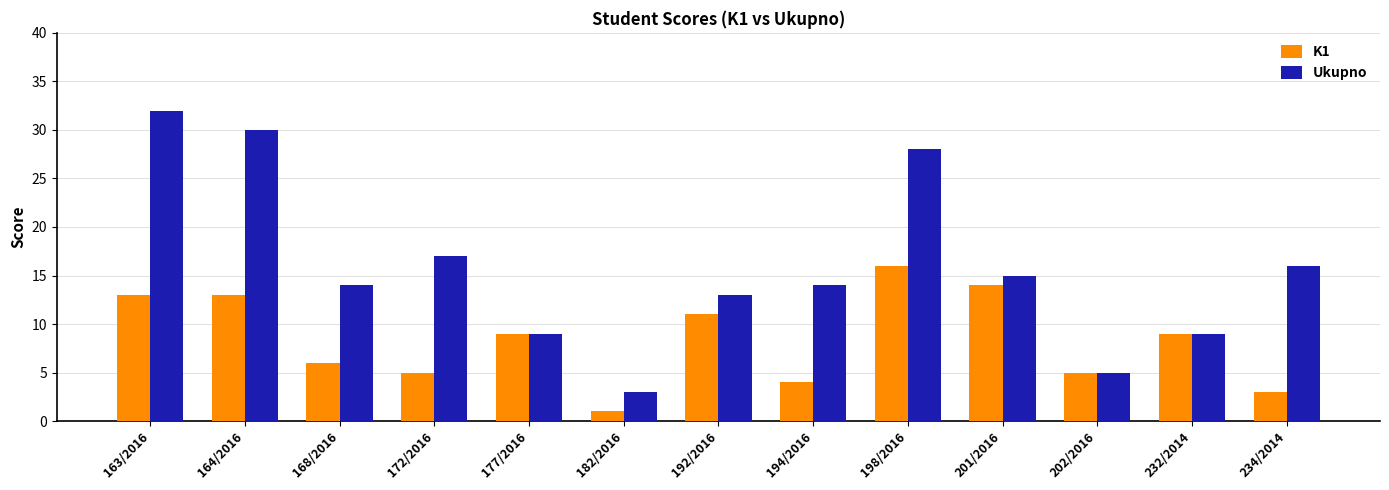

What is the approximate value of K1 at 163/2016, to the nearest 5?

15